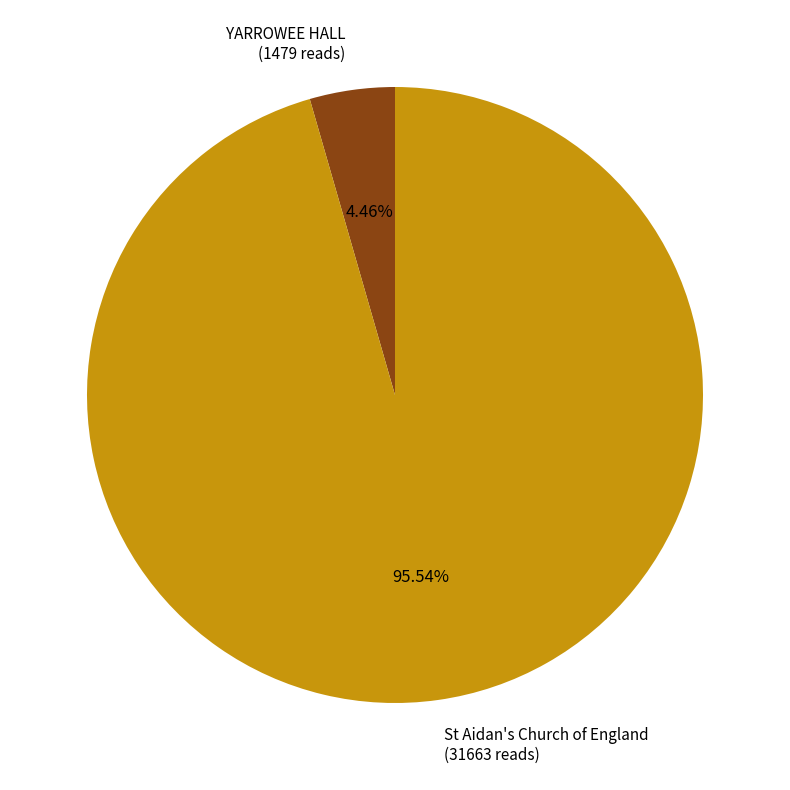

Is there a majority slice in this chart?

Yes